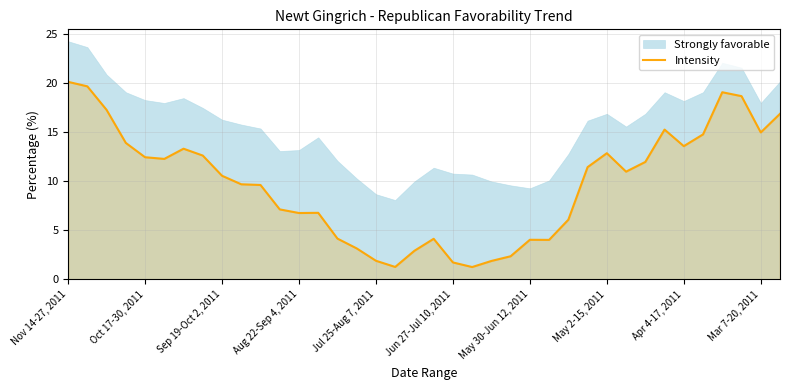

The Intensity series shows 10.6 at Sep 19-Oct 2, 2011. True or false?

True